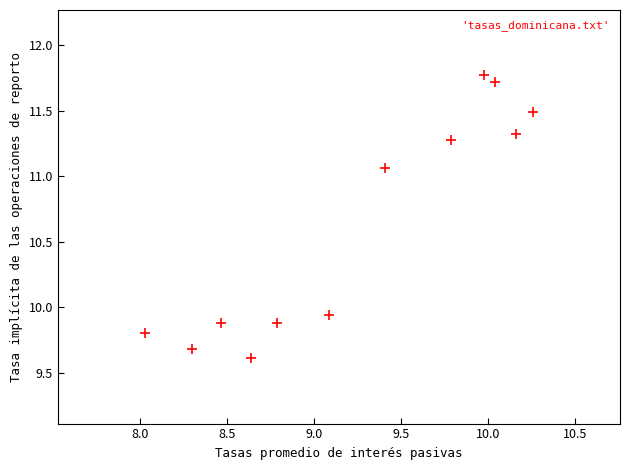

What is the average X value?

9.2